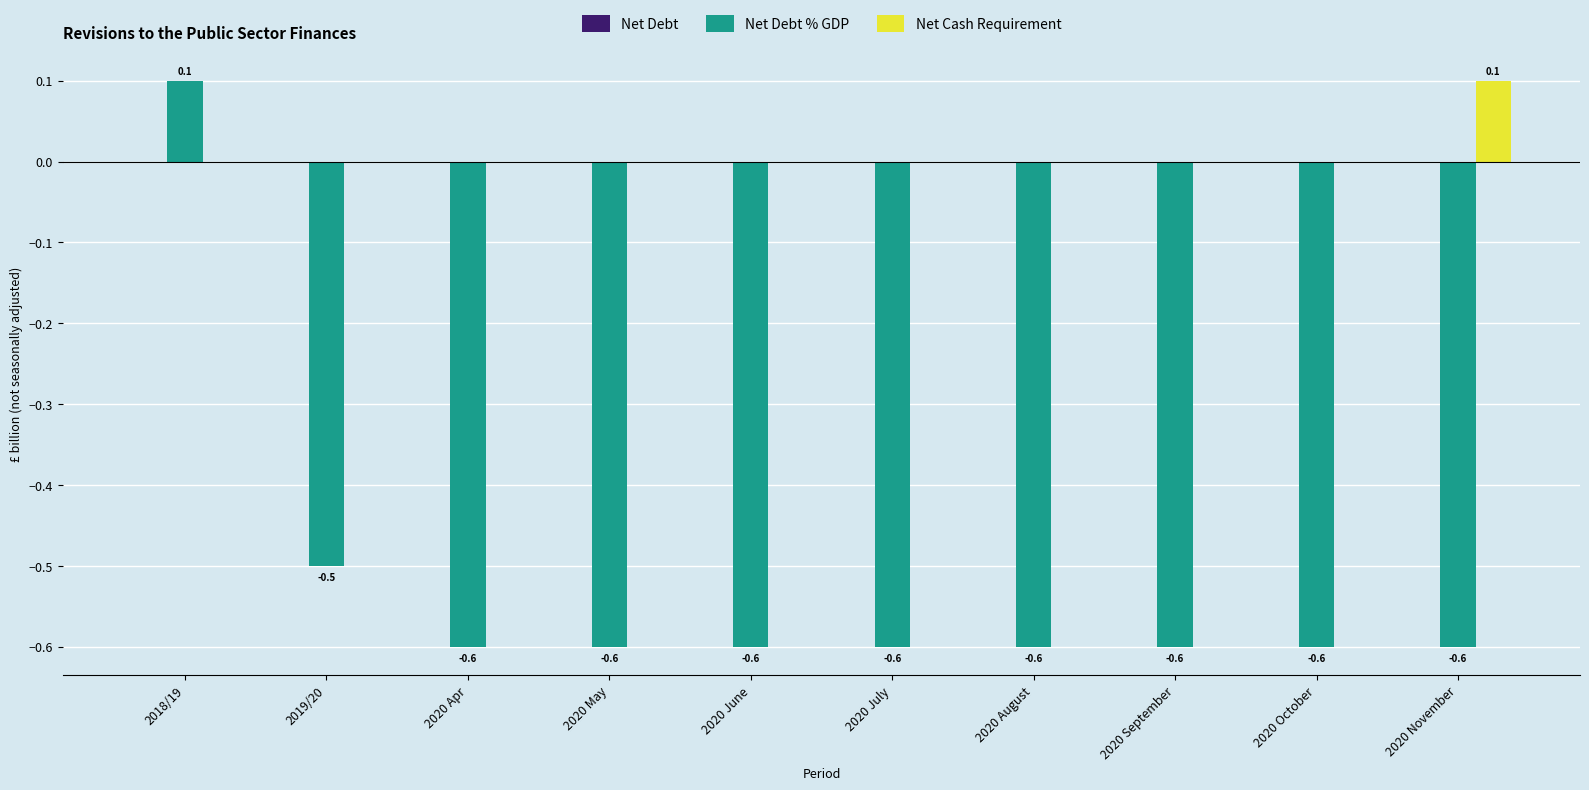

At which category is the sum across all series the highest?

2018/19